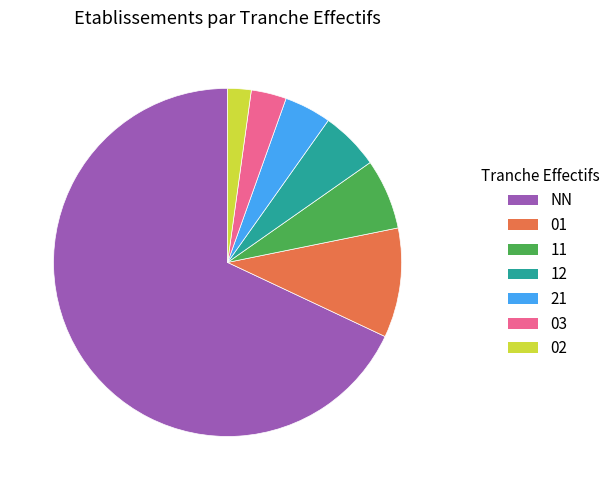

Which slice is the largest?

NN